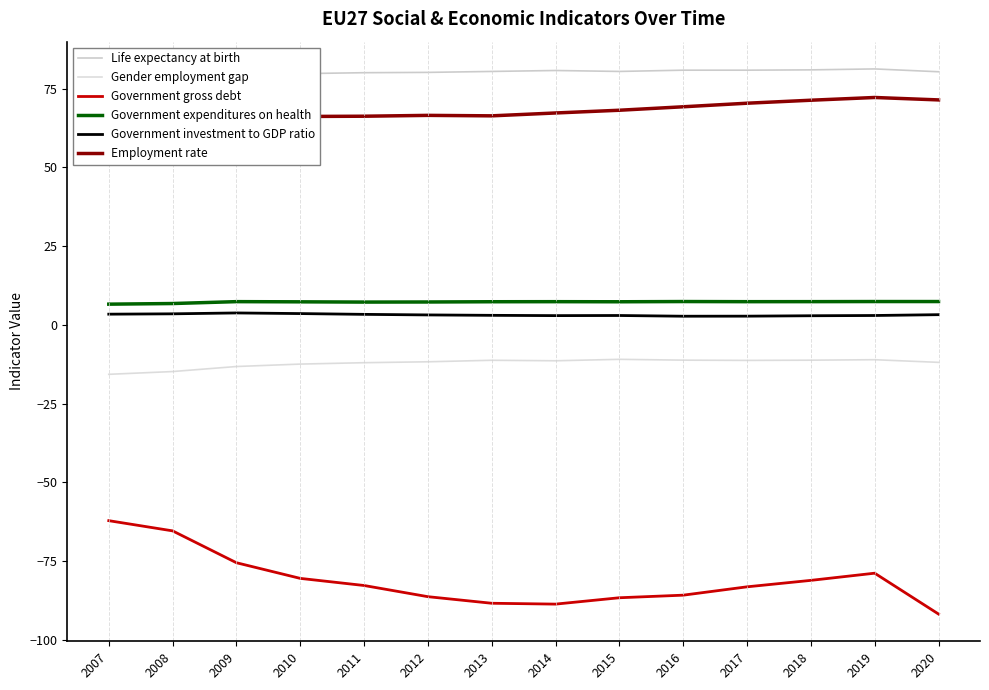

What is the value of the Employment rate point at the 4th from the left?

66.2